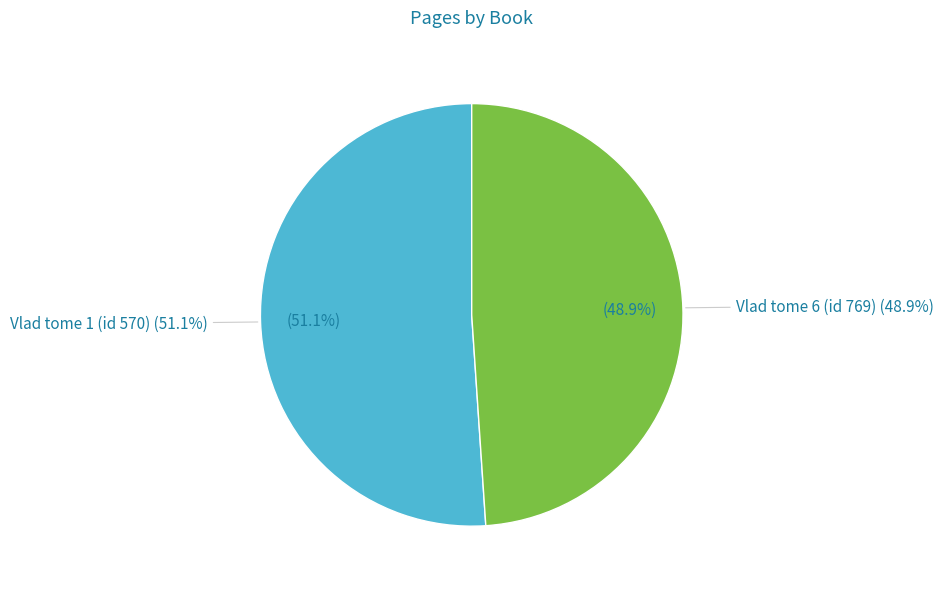

The Vlad tome 1 (id 570) slice represents 51% of the pie. True or false?

True